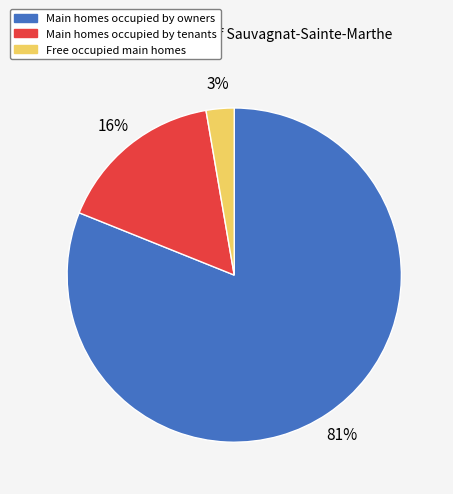

Does any single category account for the majority?

Yes